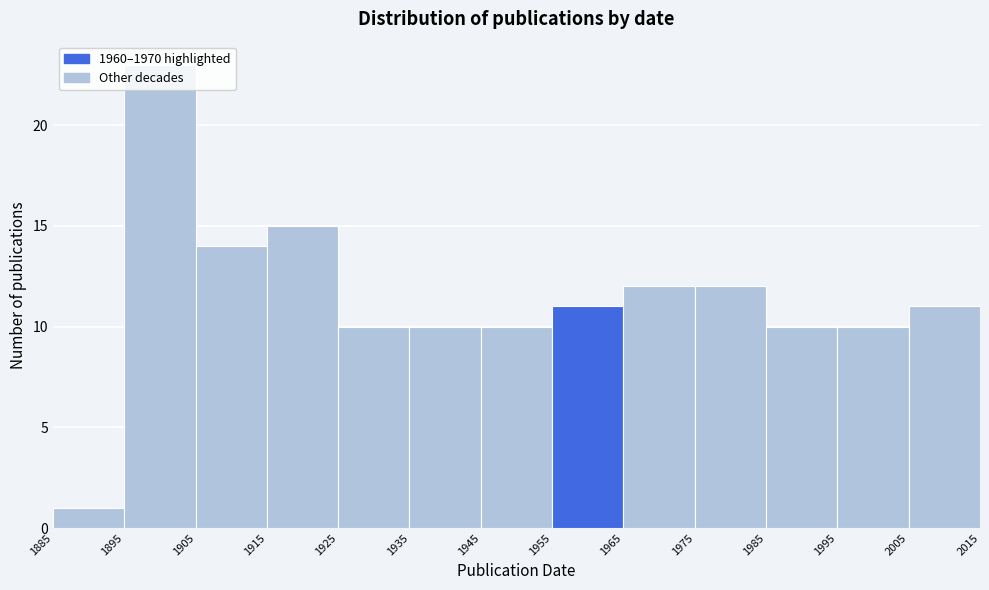

Reading left to right, list every bar in this chart as the range it spans on the x-axis followed by its height. The values are not printed on the chart, so give them approximately, as read against the axis.

1885 to 1895: 1
1895 to 1905: 23
1905 to 1915: 14
1915 to 1925: 15
1925 to 1935: 10
1935 to 1945: 10
1945 to 1955: 10
1955 to 1965: 11
1965 to 1975: 12
1975 to 1985: 12
1985 to 1995: 10
1995 to 2005: 10
2005 to 2015: 11